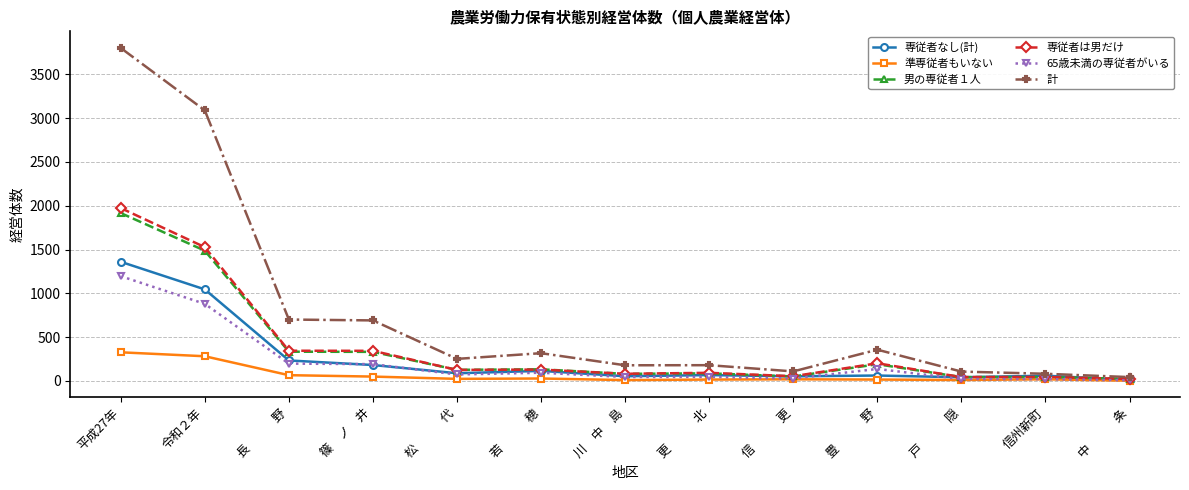

True or false: 準専従者もいない has more than 0 points higher than both neighbors.

True